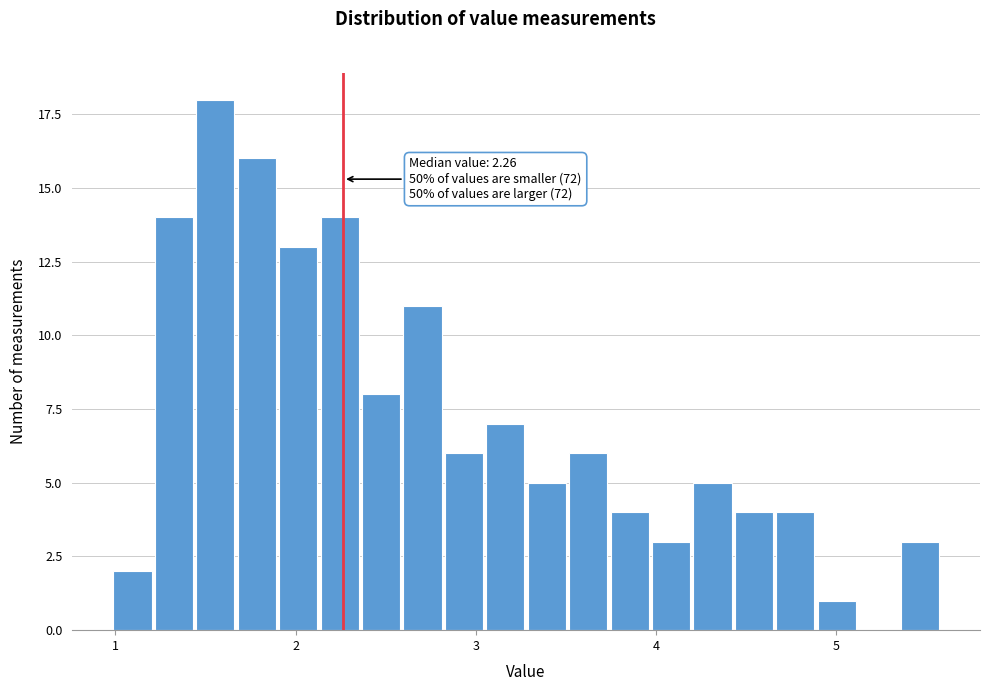

Around what value on the x-axis is the tallest bar? Give the approximate position of its centre, as read against the axis.

1.6